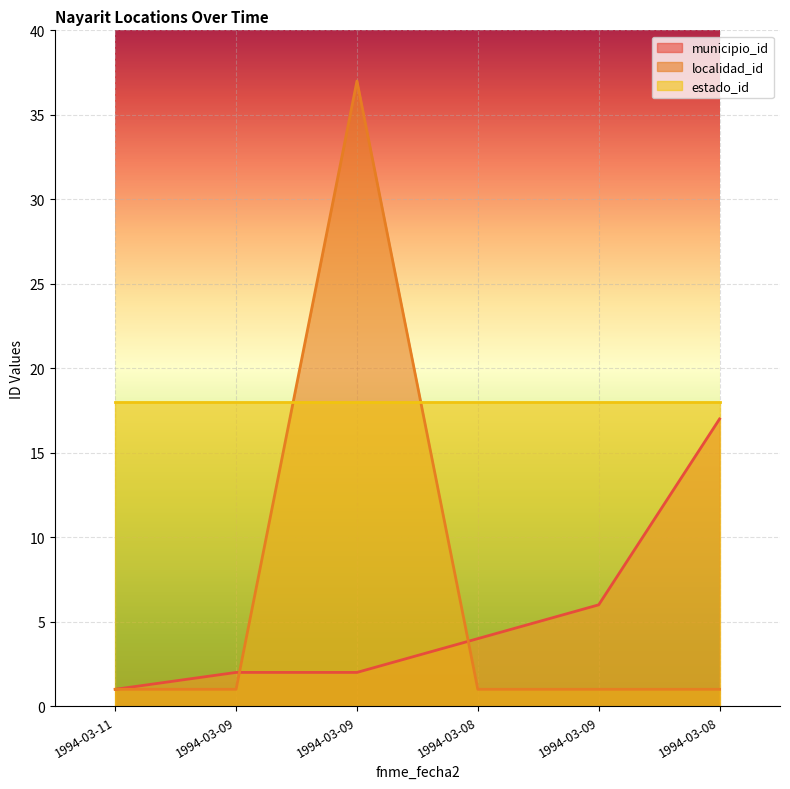

Which series has the largest total across all categories?

estado_id